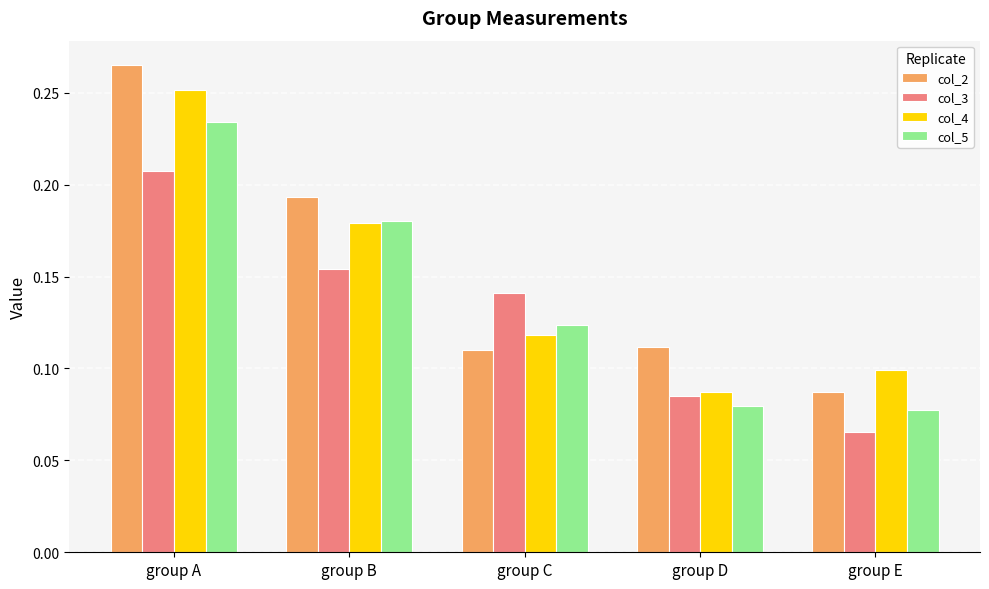

Which category has the lowest value across all series?

group E